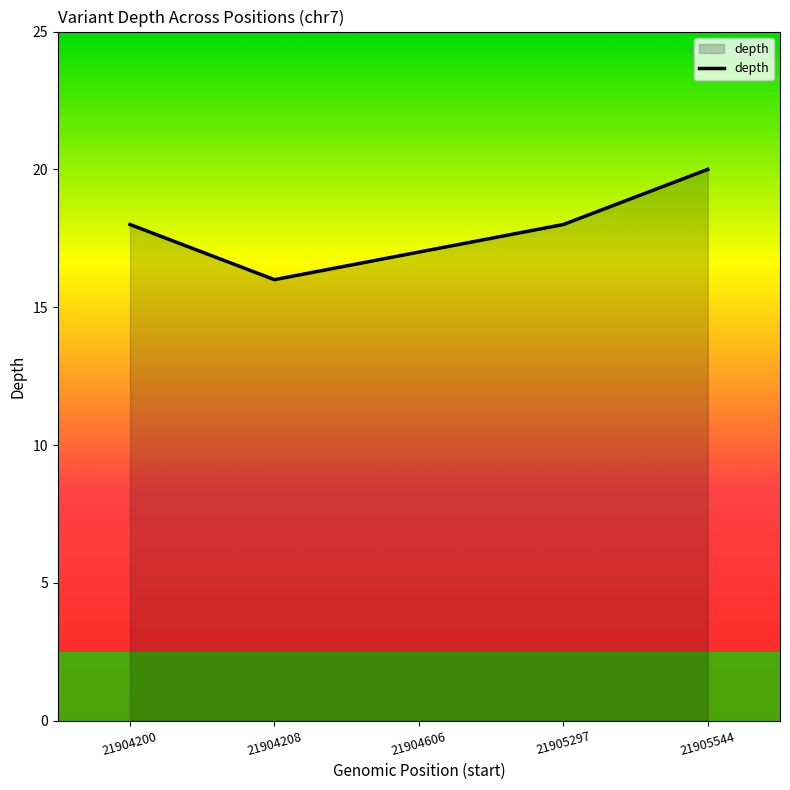

What is the greatest value displayed?

20